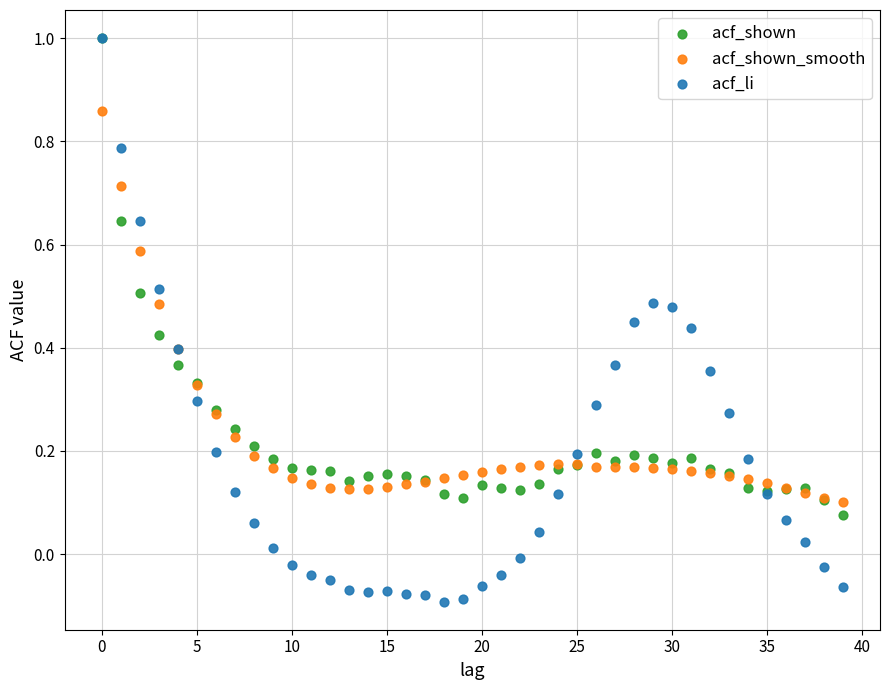

Which series contains the lowest Y value?

acf_li